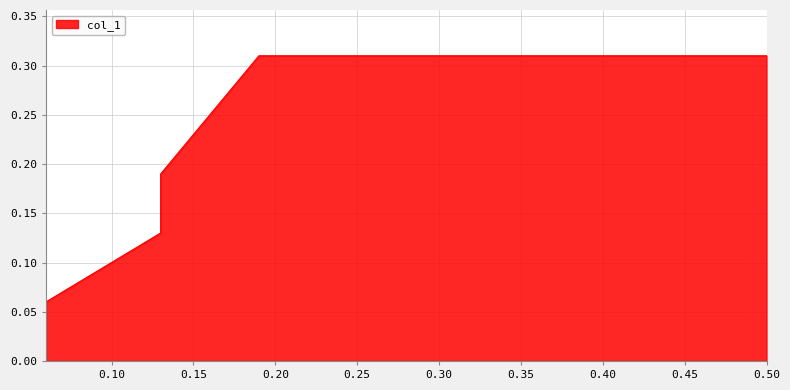

List the labels in order of value, largest first.

0.19, 0.5, 0.13, 0.13, 0.06